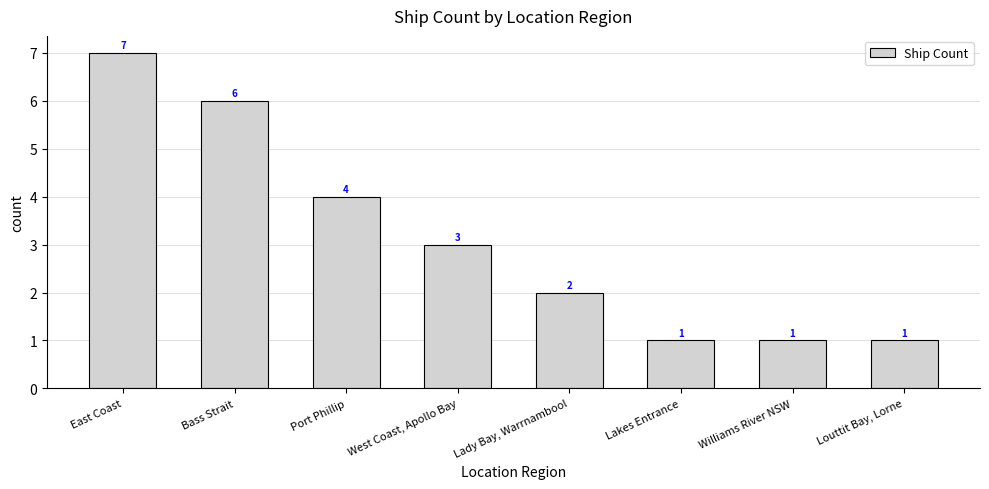

What value does the data have at Lady Bay, Warrnambool?

2